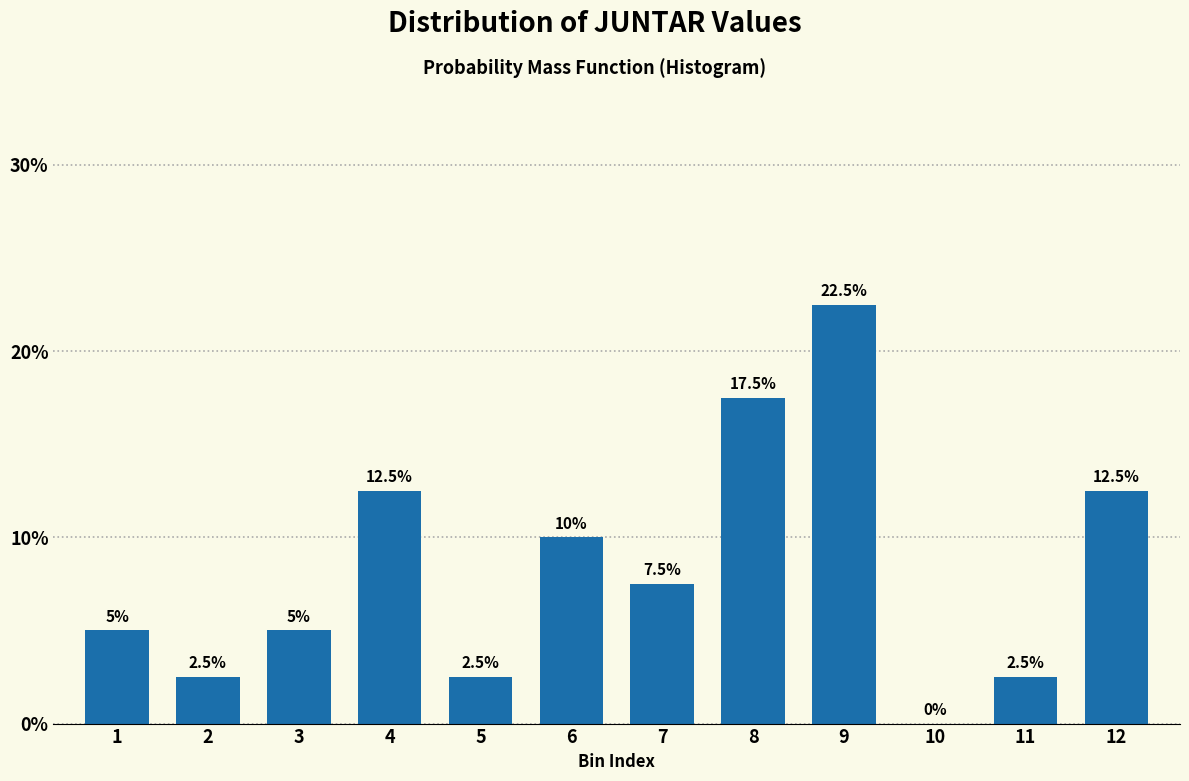

Reading left to right, list all the values displayed in this chart.

1=5.0	2=2.5	3=5.0	4=12.5	5=2.5	6=10.0	7=7.5	8=17.5	9=22.5	10=0.0	11=2.5	12=12.5